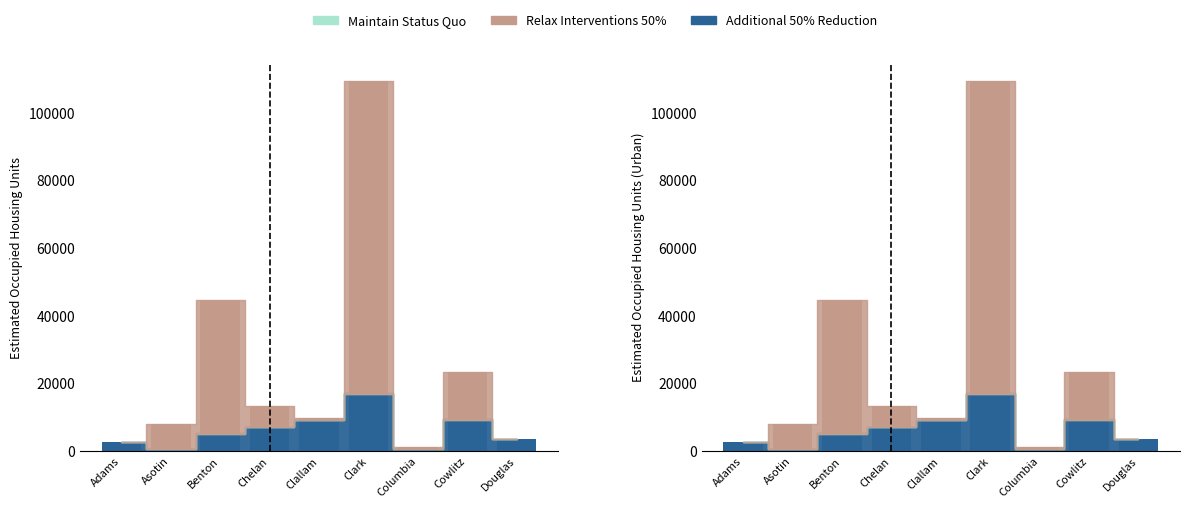

Reading left to right, extract all data points from this chart.

Maintain Status Quo: Adams=2602.6	Asotin=498.2	Benton=5129.9	Chelan=6966.8	Clallam=9068.6	Clark=16972.9	Columbia=567.3	Cowlitz=9306.6	Douglas=3338.7
Relax Interventions 50%: Adams=58.0	Asotin=7390.8	Benton=39619.5	Chelan=6143.4	Clallam=729.4	Clark=92482.8	Columbia=578.7	Cowlitz=14178.3	Douglas=0.0
Additional 50% Reduction: Adams=2602.6	Asotin=498.2	Benton=5129.9	Chelan=6966.8	Clallam=9068.6	Clark=16972.9	Columbia=567.3	Cowlitz=9306.6	Douglas=3338.7